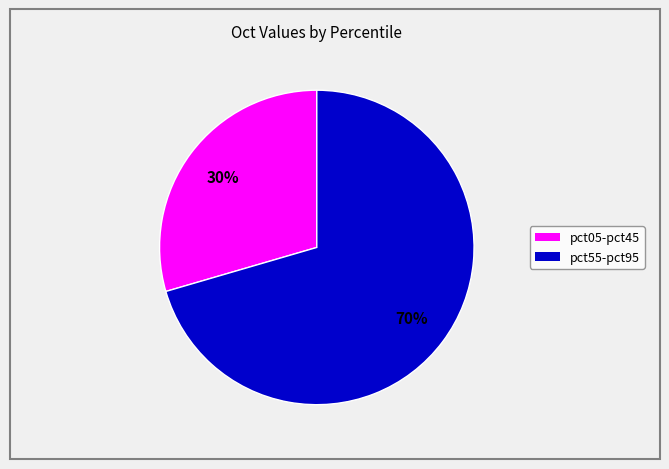

To the nearest percent, what is the average slice percentage?

50%